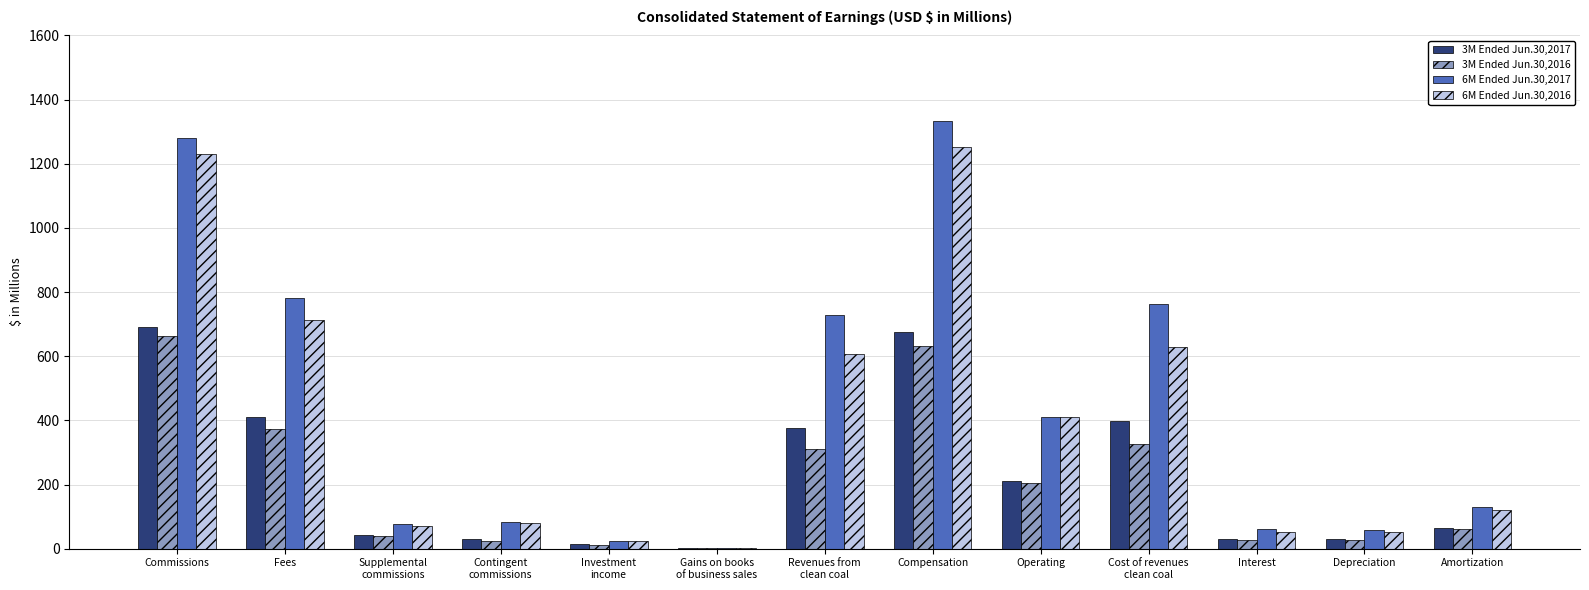

The value of 6M Ended Jun.30,2017 at Commissions is 488.5. True or false?

False